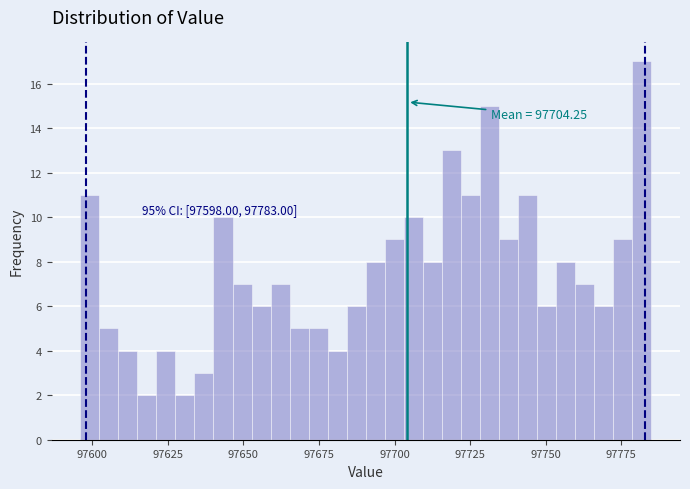

Around what value on the x-axis is the tallest bar? Give the approximate position of its centre, as read against the axis.

97780